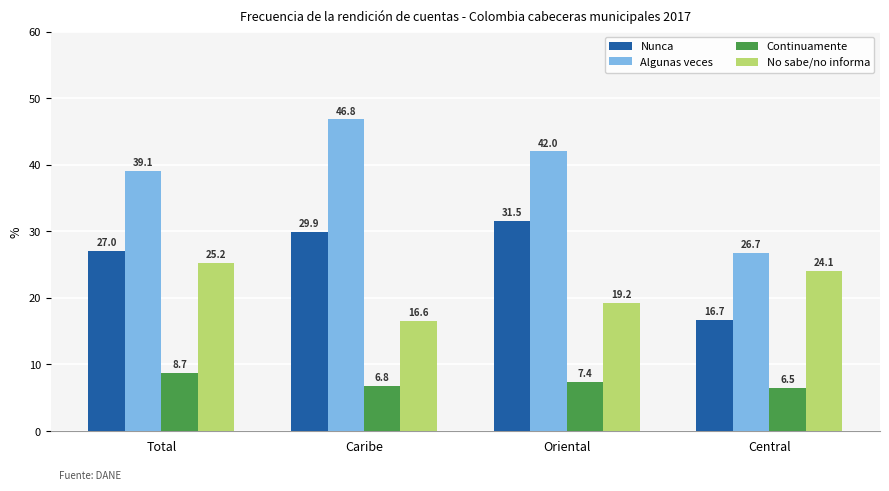

How many data points in No sabe/no informa are above 24?

2